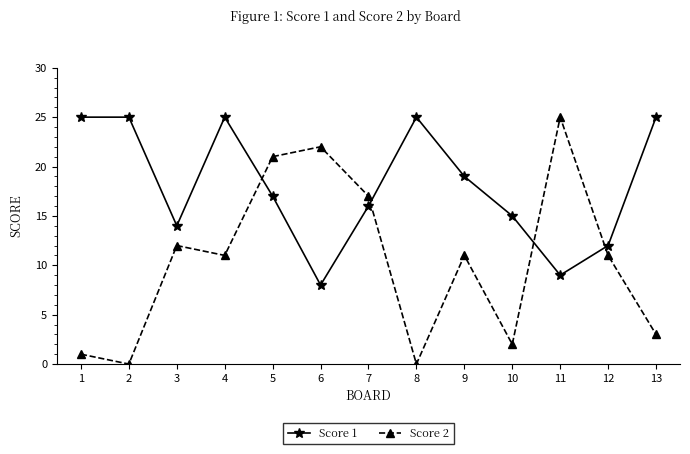

How many intersections are there between Score 1 and Score 2?

4